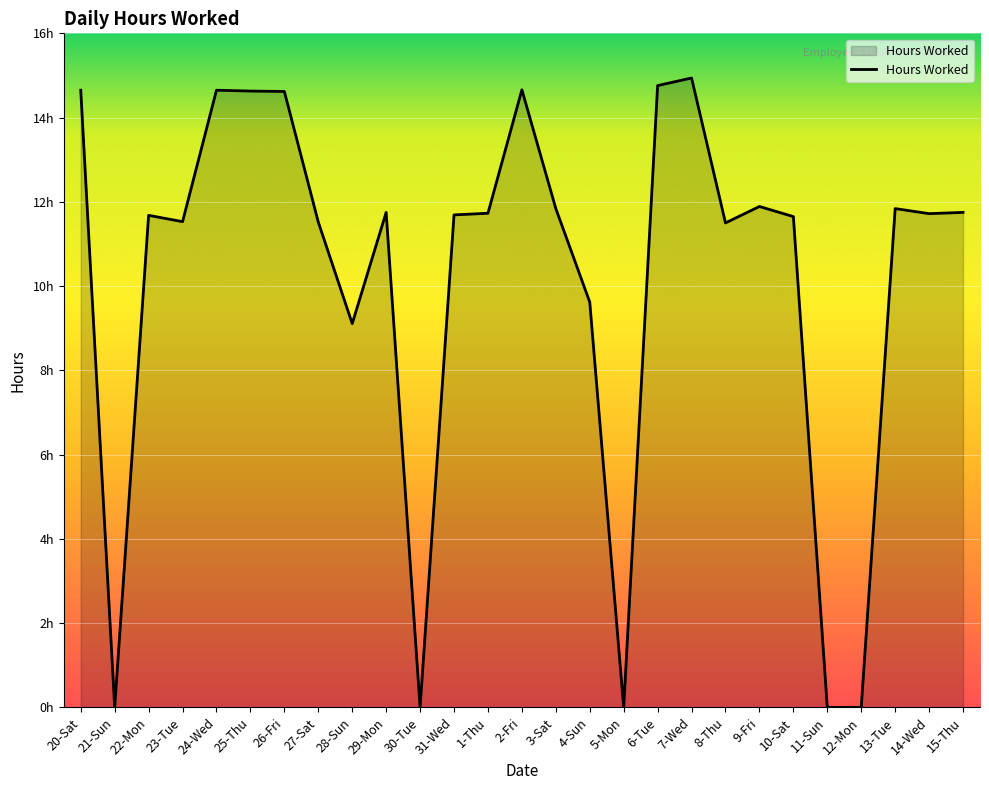

Does the chart have visible grid lines?

Yes